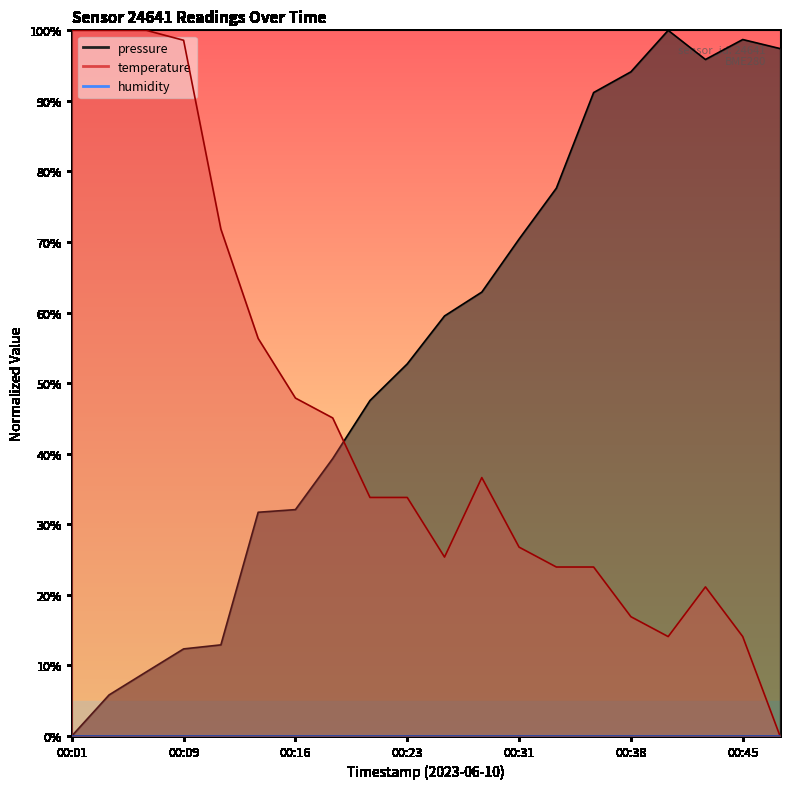

What is the average value of the pressure series?

54.6